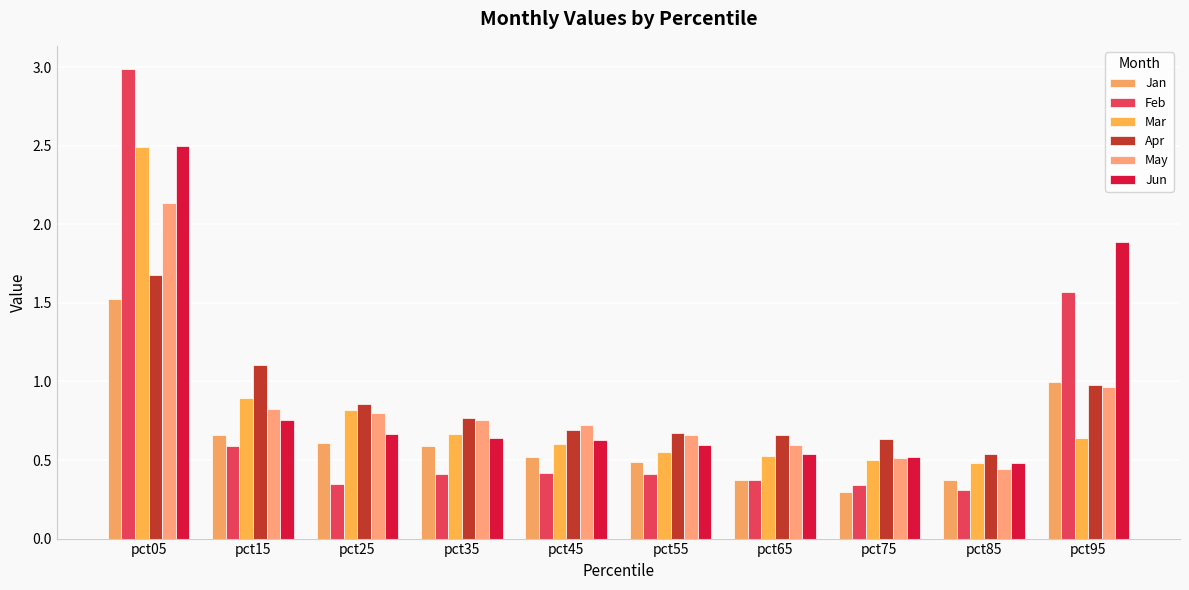

Which category has the highest value in the Feb series?

pct05